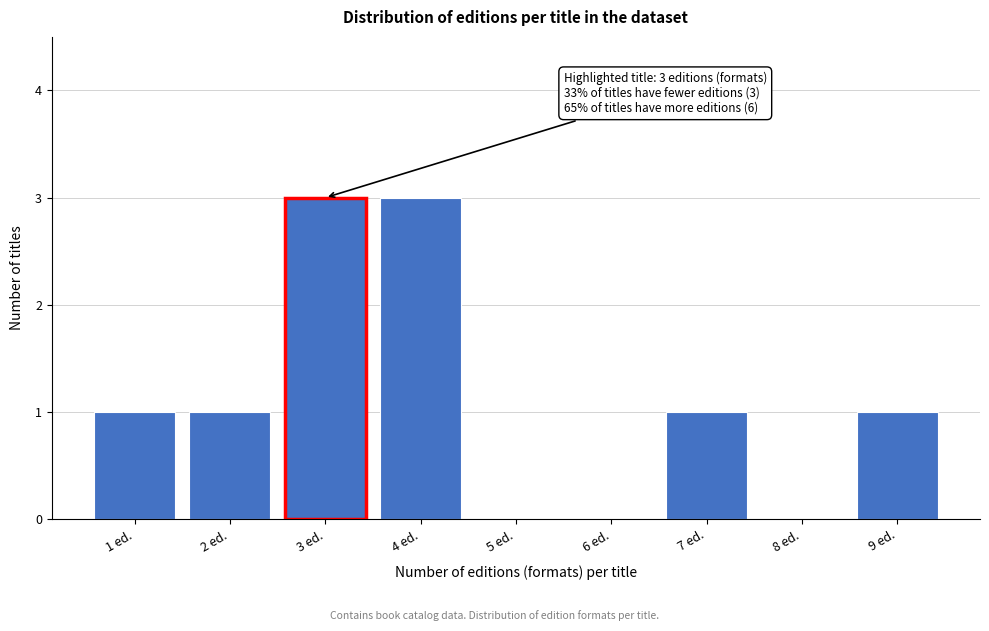

Reading right to left, extract all data points from this chart.

9 ed.=1	8 ed.=0	7 ed.=1	6 ed.=0	5 ed.=0	4 ed.=3	3 ed.=3	2 ed.=1	1 ed.=1